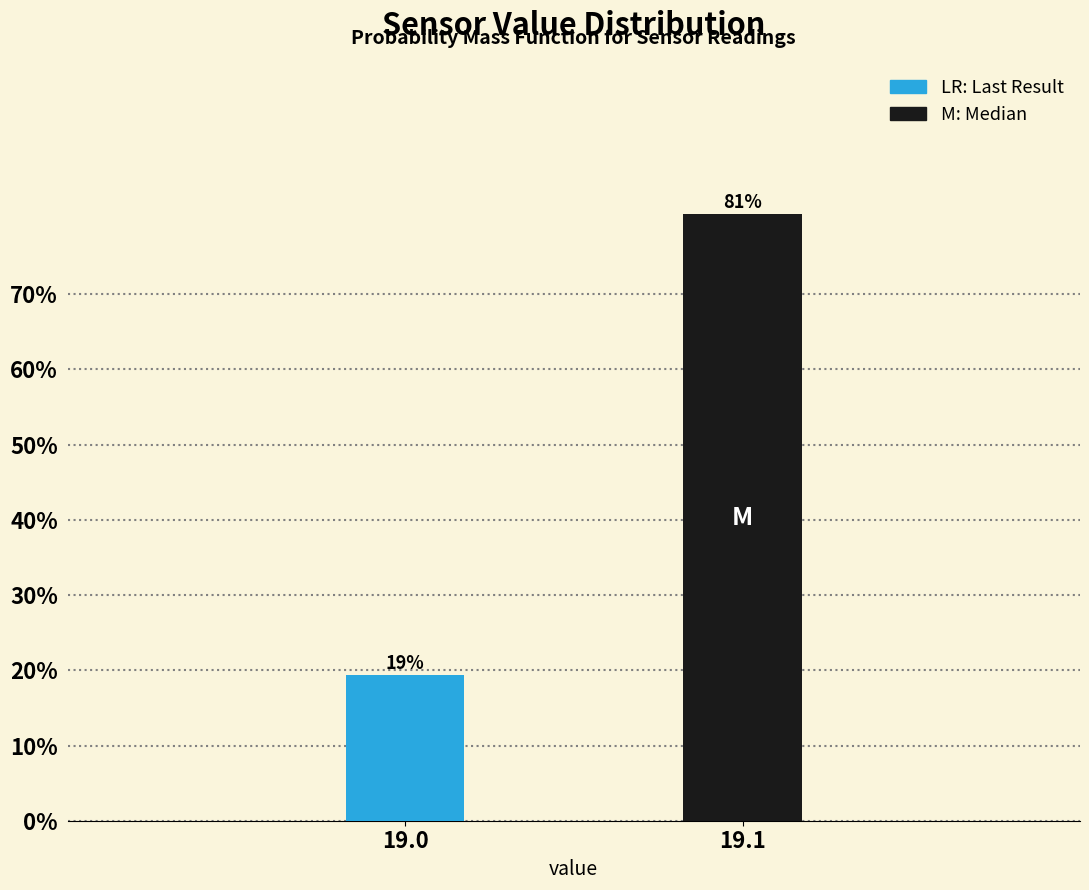

List the labels in order of value, largest first.

19.1, 19.0